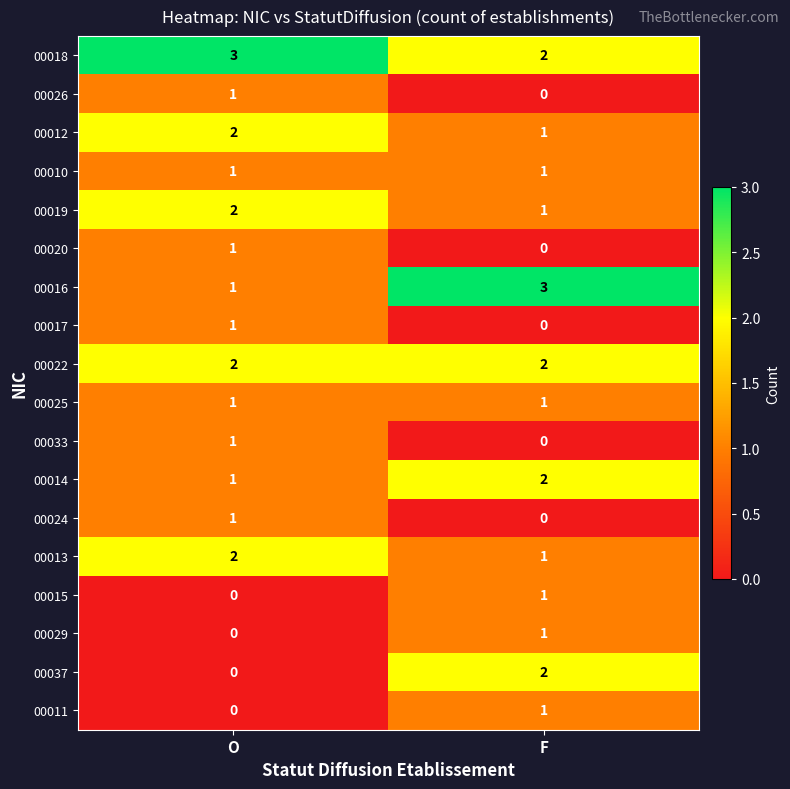

What is the difference between the highest and lowest values at O?

3